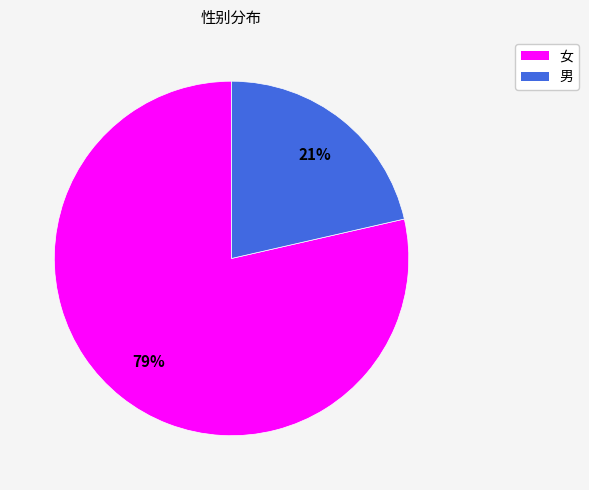

Rank the categories by value from highest to lowest.

女, 男